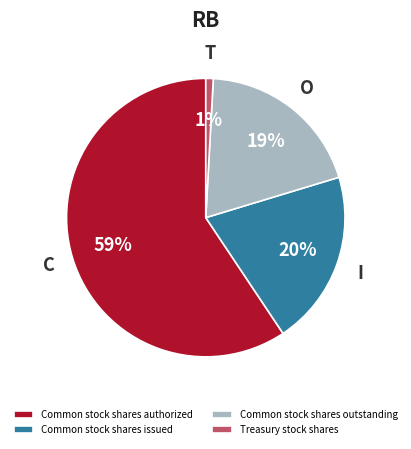

Does Common stock shares authorized represent more than half of the total?

Yes